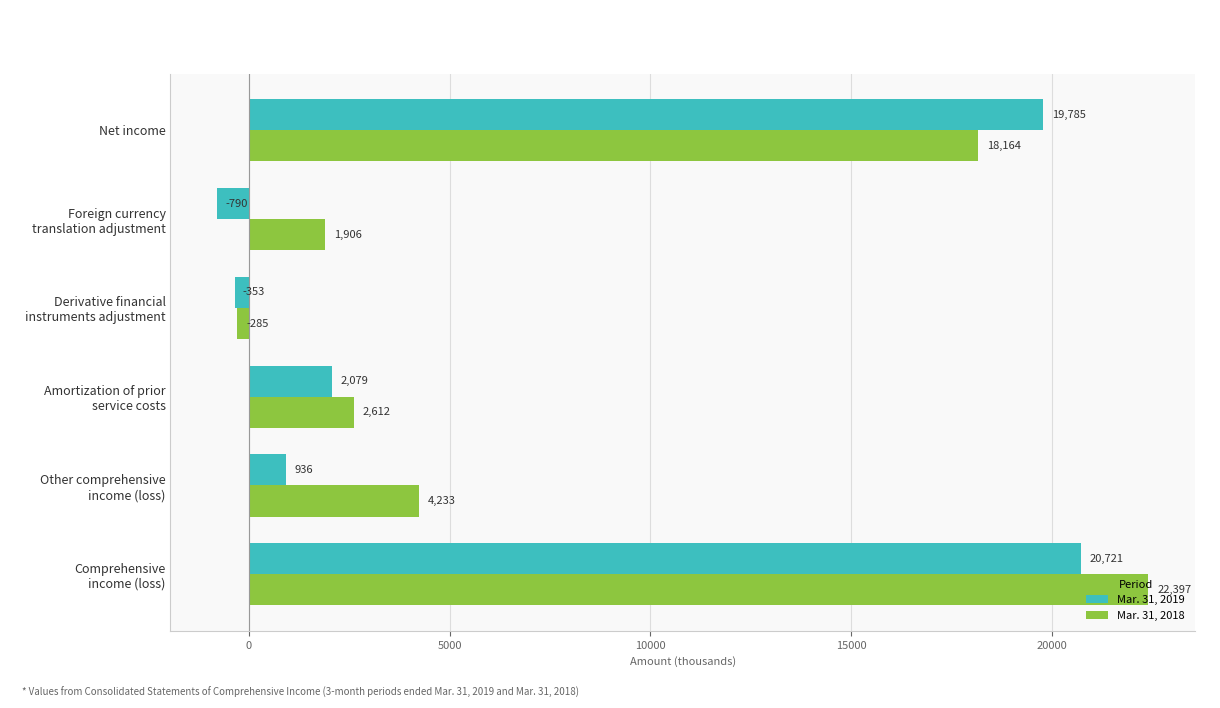

Which series has the widest spread of values?

Mar. 31, 2018